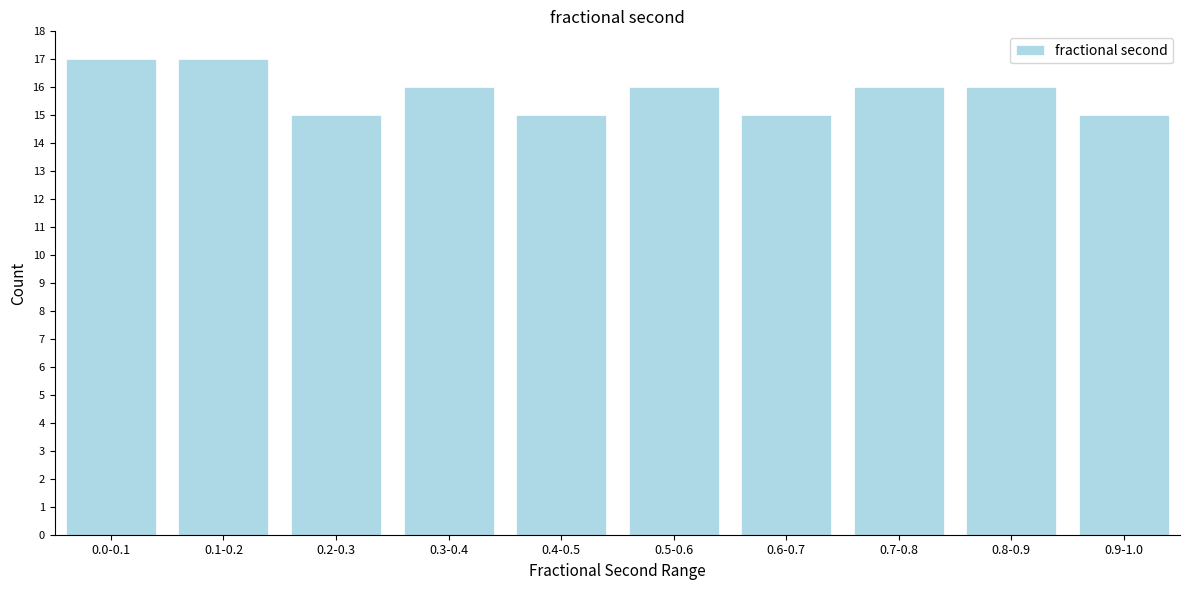

Reading left to right, extract all data points from this chart.

17	17	15	16	15	16	15	16	16	15